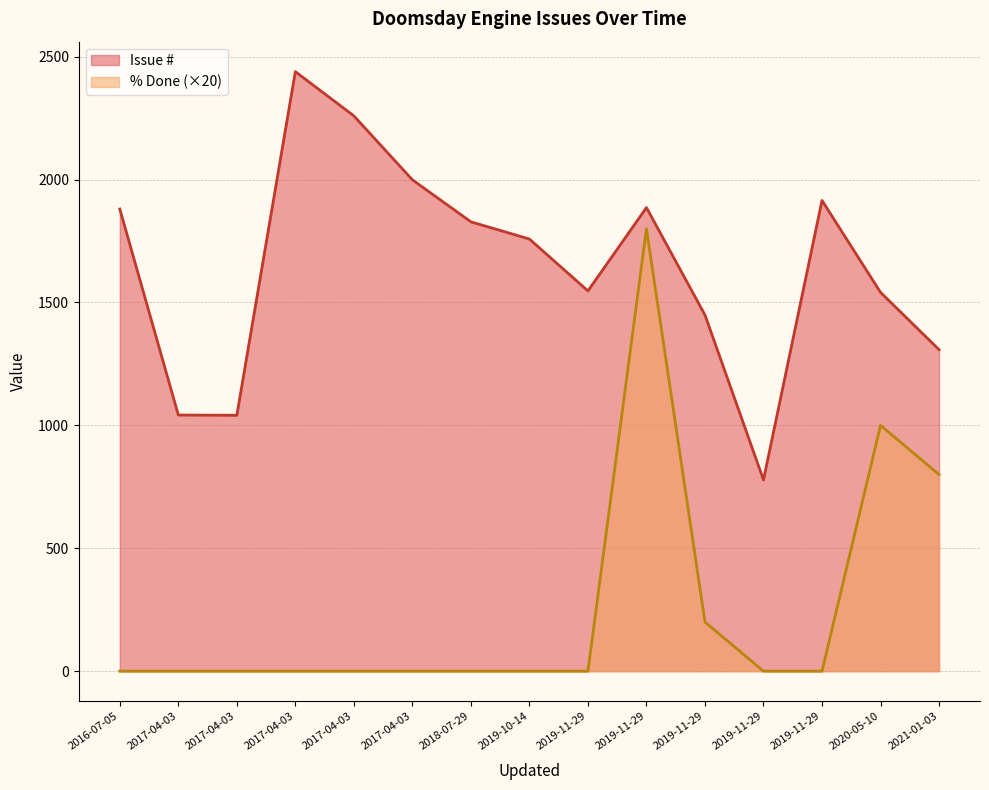

List the labels in order of % Done value, largest first.

2019-11-29, 2020-05-10, 2021-01-03, 2019-11-29, 2016-07-05, 2017-04-03, 2017-04-03, 2017-04-03, 2017-04-03, 2017-04-03, 2018-07-29, 2019-10-14, 2019-11-29, 2019-11-29, 2019-11-29